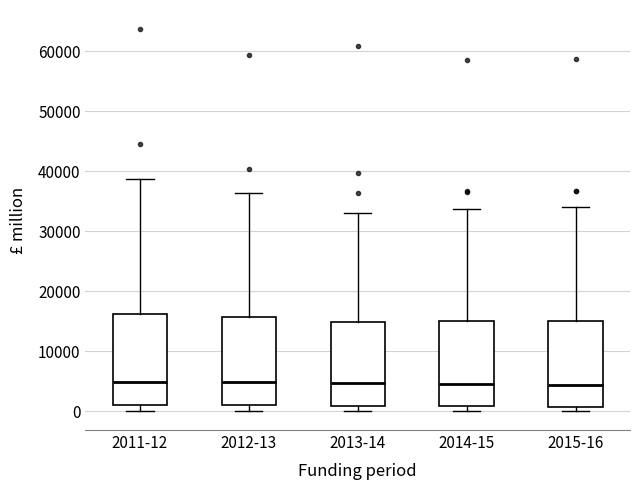

Reading left to right, transcribe this box plot: for each box, give where its median line is, the range the box spans, and where its two whiskers end, as read against the y-axis. The values are not printed on the chart, so give them approximately, as read against the axis.

2011-12: median 5000, box 1000 to 16000, whiskers 0 to 39000
2012-13: median 5000, box 1000 to 16000, whiskers 0 to 36000
2013-14: median 5000, box 1000 to 15000, whiskers 0 to 33000
2014-15: median 4000, box 1000 to 15000, whiskers 0 to 34000
2015-16: median 4000, box 1000 to 15000, whiskers 0 to 34000